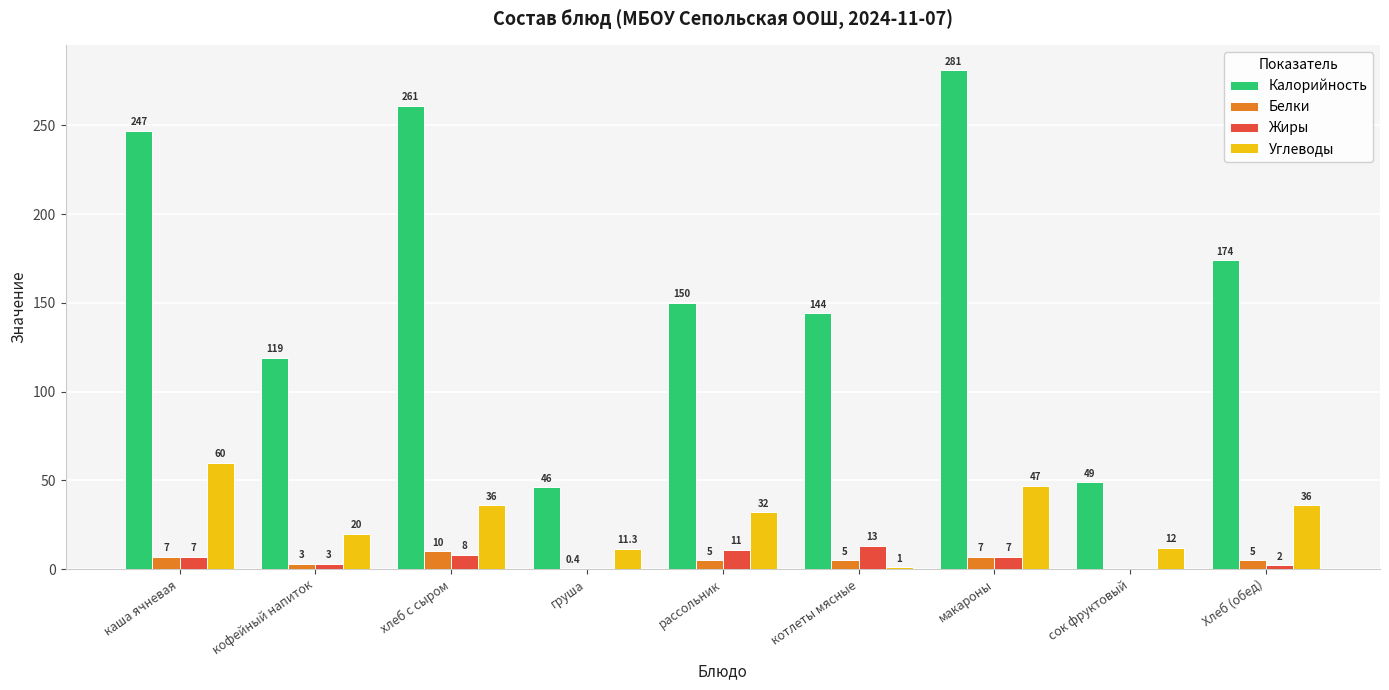

What is the difference between the Белки values at кофейный напиток and котлеты мясные?

2.0